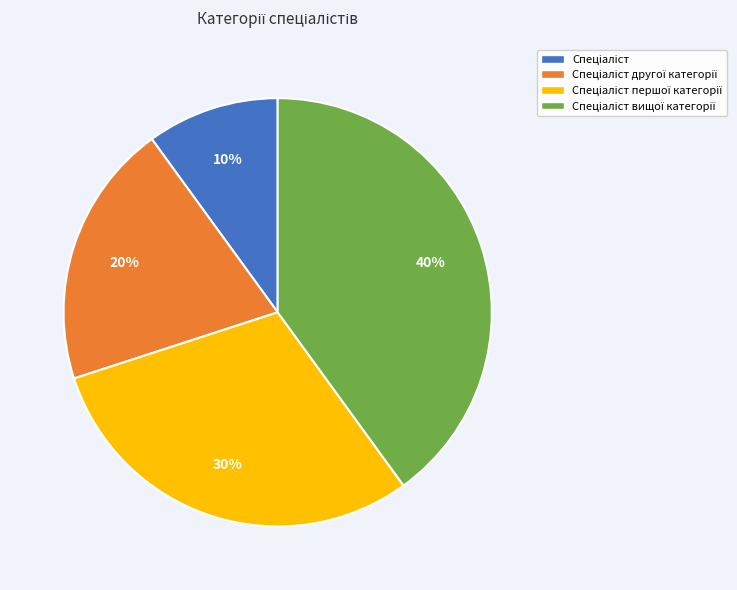

Is there a majority slice in this chart?

No